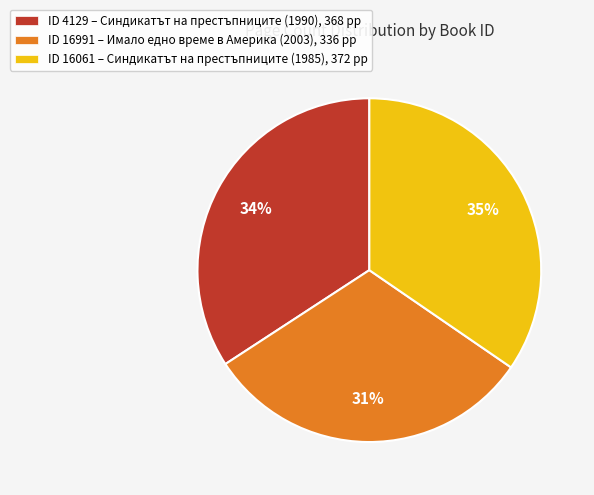

To the nearest percent, what is the average slice percentage?

33%